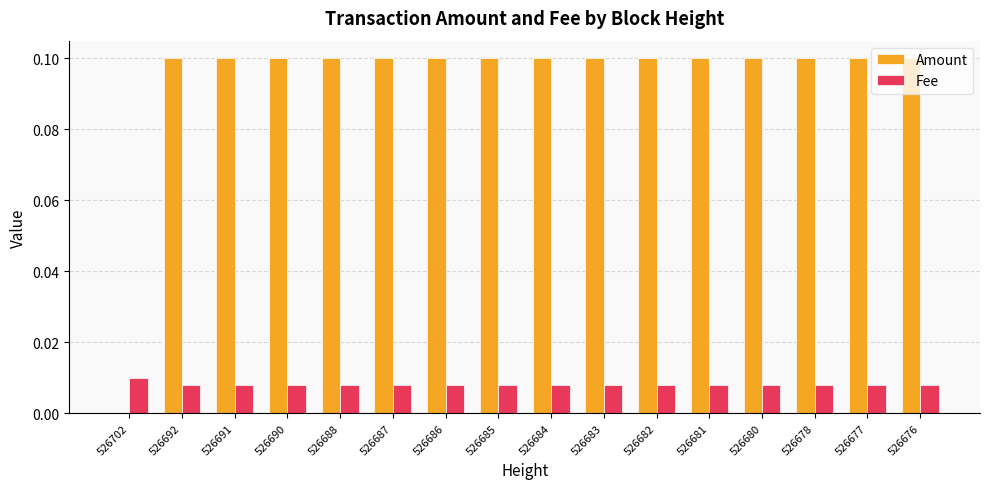

How many series are shown in this chart?

2